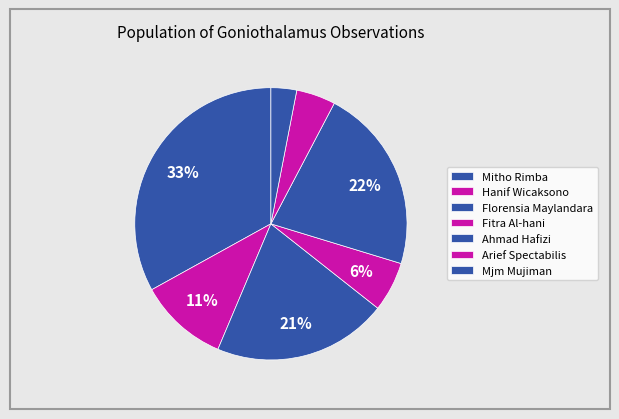

How many slices are in this pie chart?

7